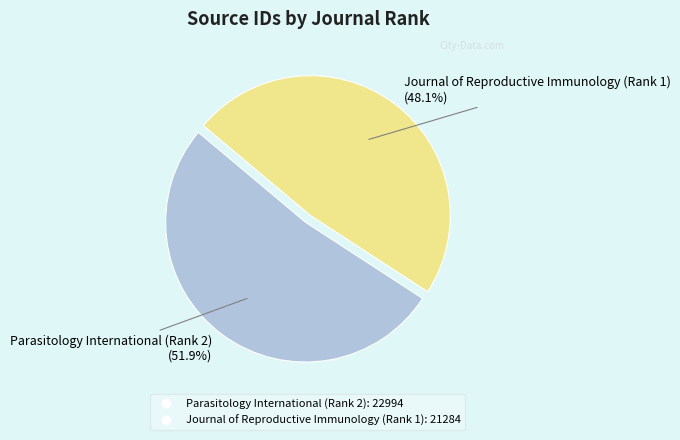

Which slice is the smallest?

Journal of Reproductive Immunology (Rank 1)